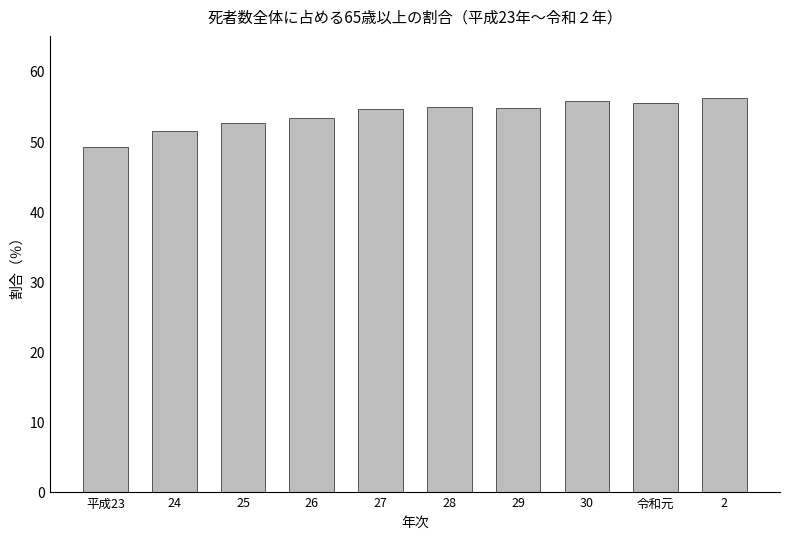

At which category does the chart reach its minimum across all series?

平成23